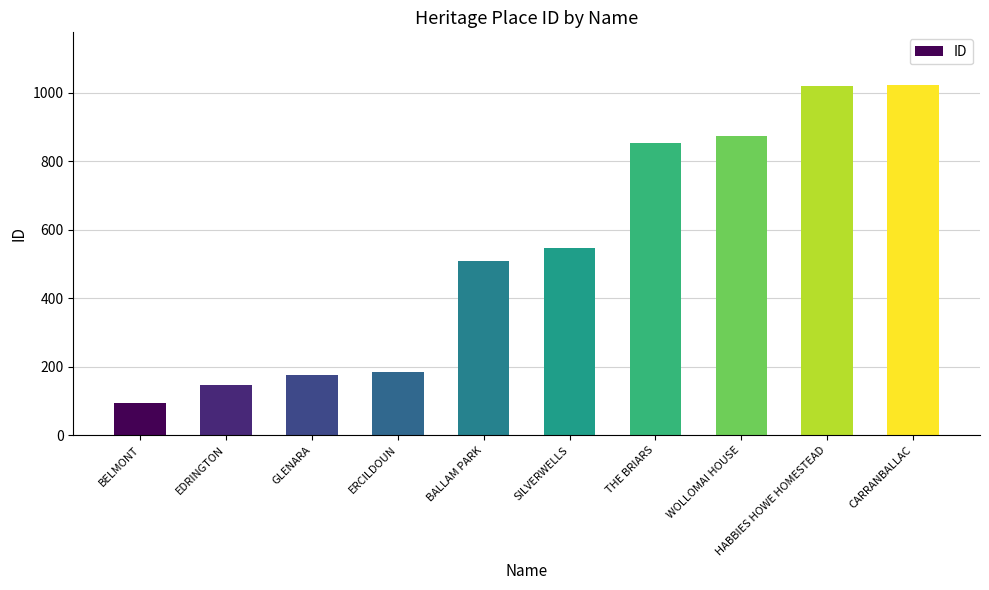

What is the ratio of the value at ERCILDOUN to the value at BELMONT?

1.9